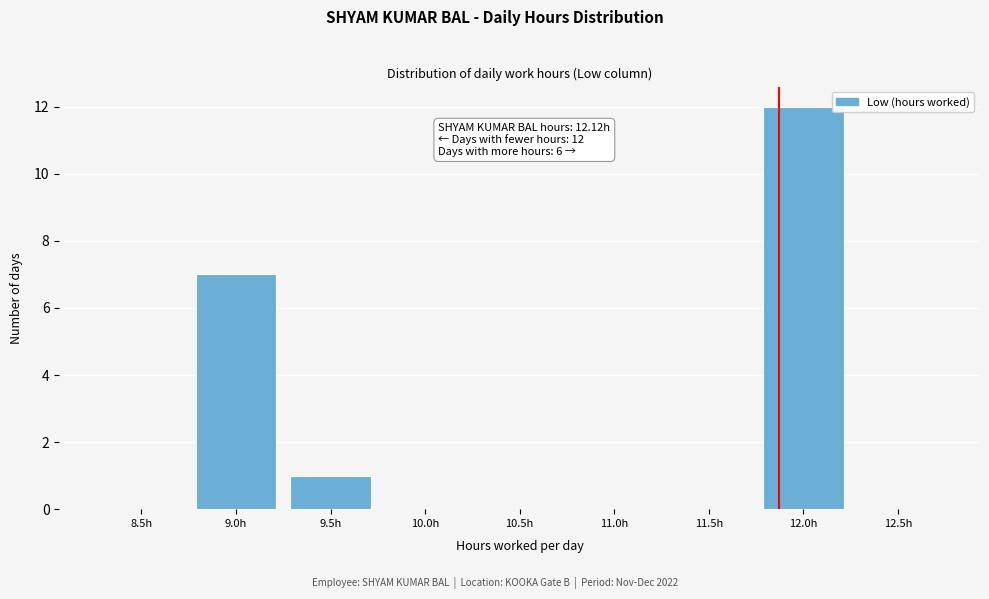

Reading right to left, transcribe all the data shown in this chart.

12.5h=0	12.0h=12	11.5h=0	11.0h=0	10.5h=0	10.0h=0	9.5h=1	9.0h=7	8.5h=0